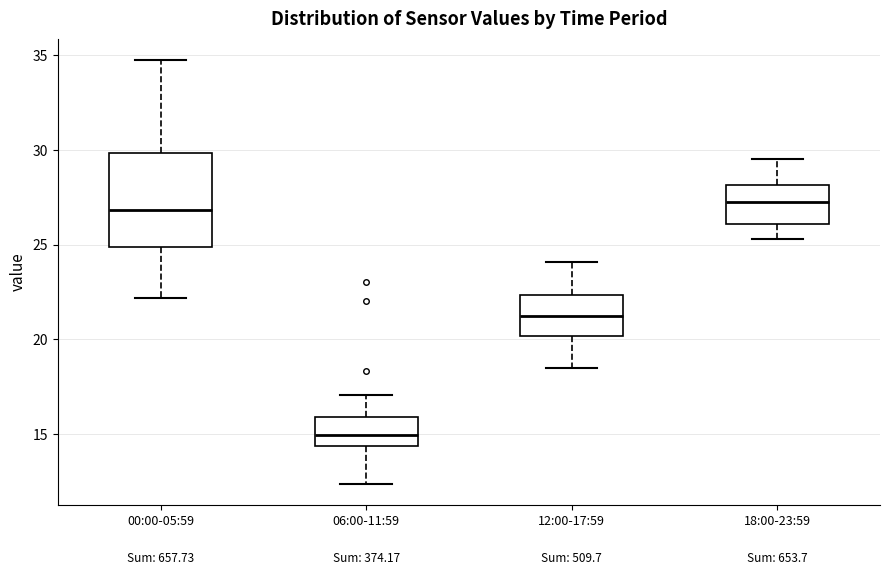

Which box is the tallest, from its lower edge to its upper edge?

00:00-05:59